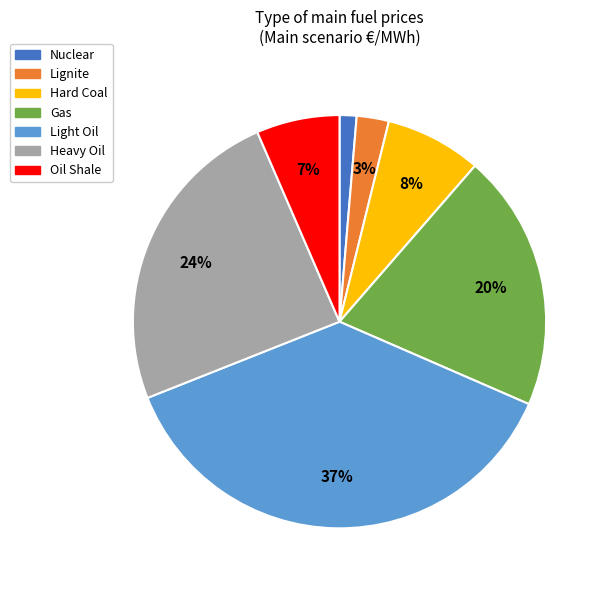

Which slice is the largest?

Light Oil